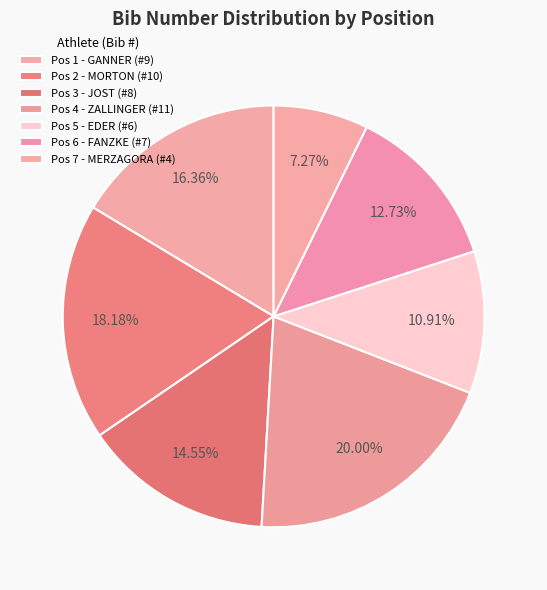

Is there any slice that represents more than half of the pie?

No